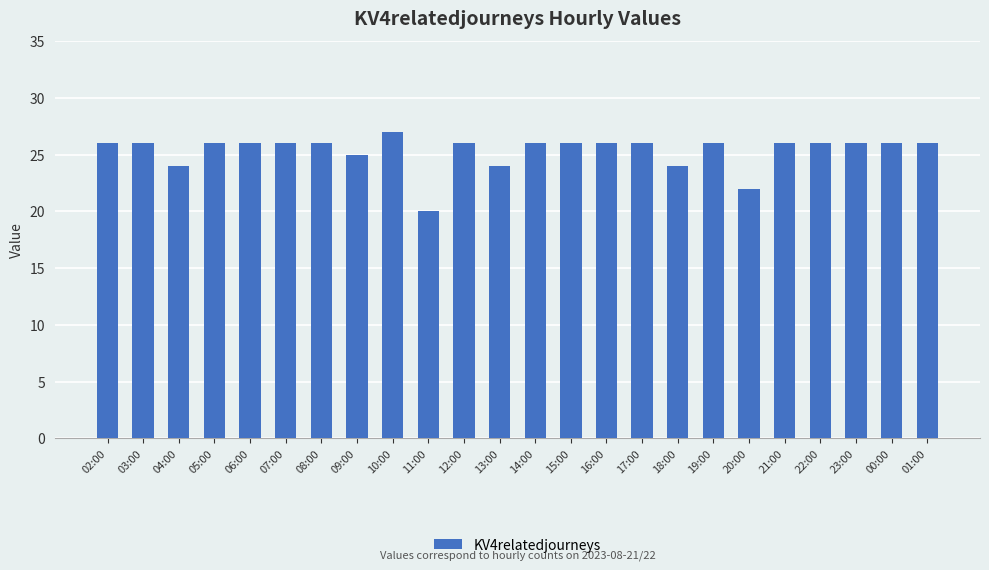

At which category does the chart reach its minimum across all series?

11:00